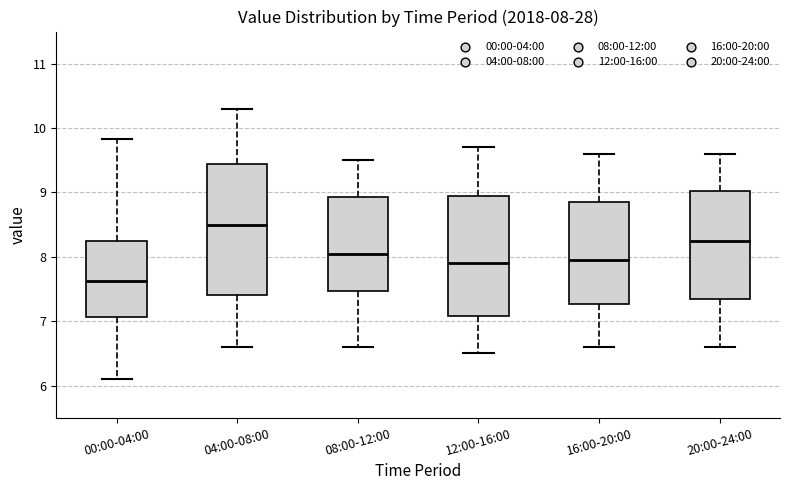

Which box's median line is the lowest?

00:00-04:00